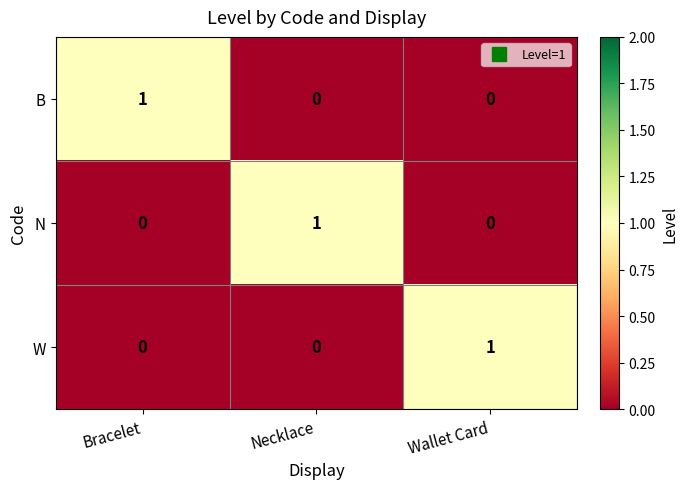

Count the N values in the range 0 to 1.

3